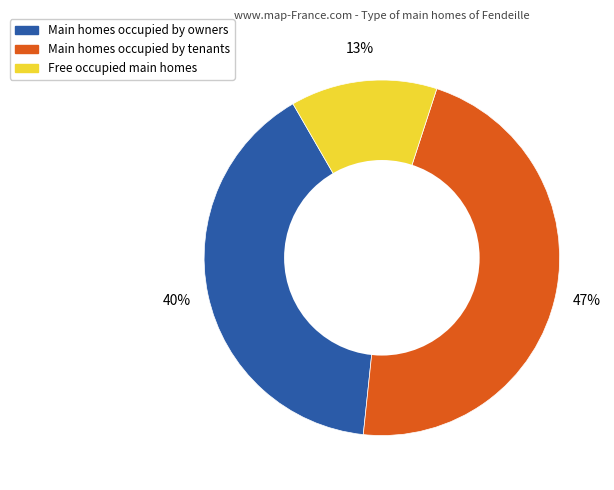

Do Free occupied main homes and Main homes occupied by tenants together represent more than half of the pie?

Yes